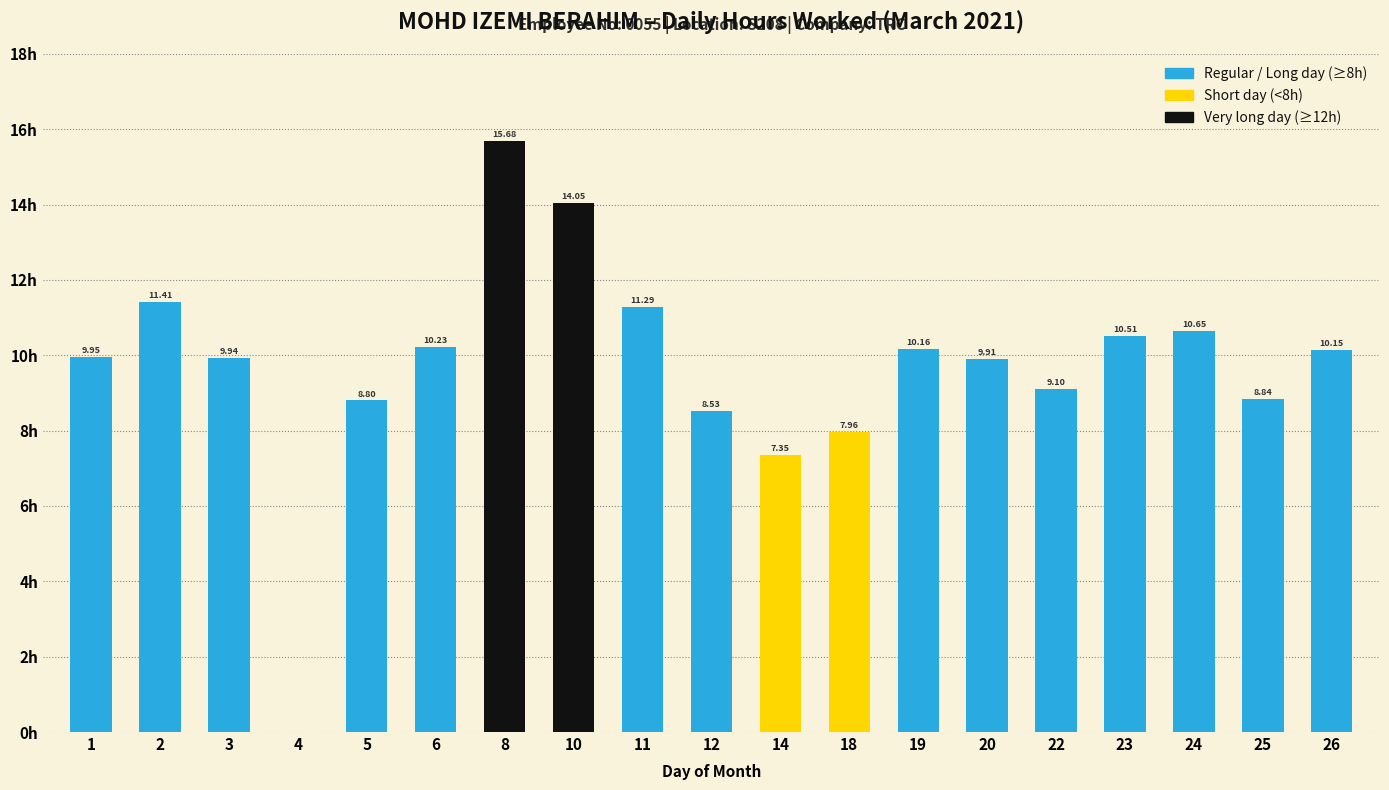

Are the bars horizontal?

No